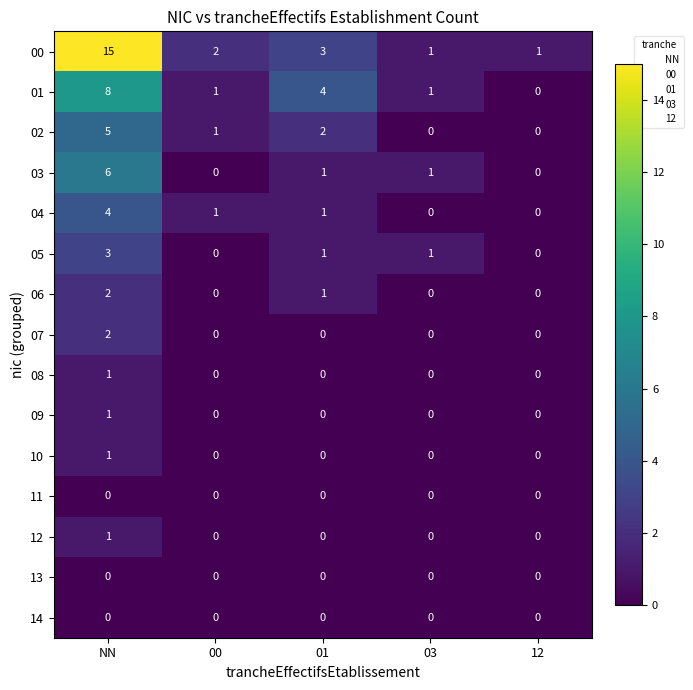

What is the greatest value displayed?

15